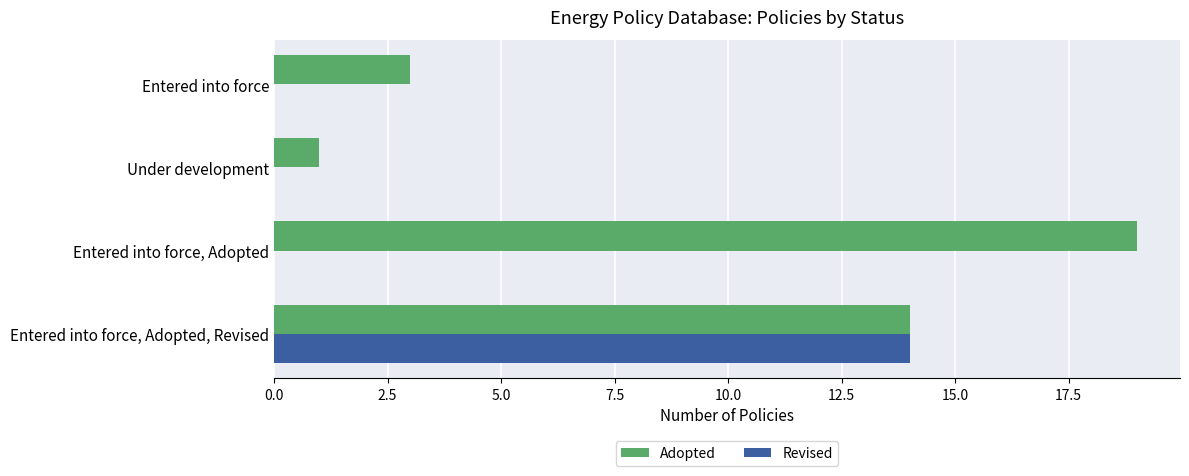

What value does the Revised series have at Entered into force, Adopted, Revised, to the nearest 5?

15